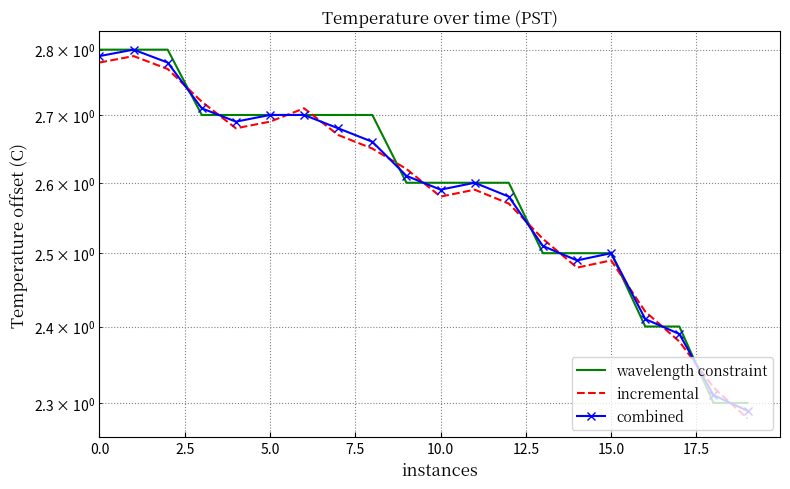

Reading right to left, extract all data points from this chart.

wavelength constraint: 2.3	2.3	2.4	2.4	2.5	2.5	2.5	2.6	2.6	2.6	2.6	2.7	2.7	2.7	2.7	2.7	2.7	2.8	2.8	2.8
incremental: 2.3	2.3	2.4	2.4	2.5	2.5	2.5	2.6	2.6	2.6	2.6	2.6	2.7	2.7	2.7	2.7	2.7	2.8	2.8	2.8
combined: 2.3	2.3	2.4	2.4	2.5	2.5	2.5	2.6	2.6	2.6	2.6	2.7	2.7	2.7	2.7	2.7	2.7	2.8	2.8	2.8